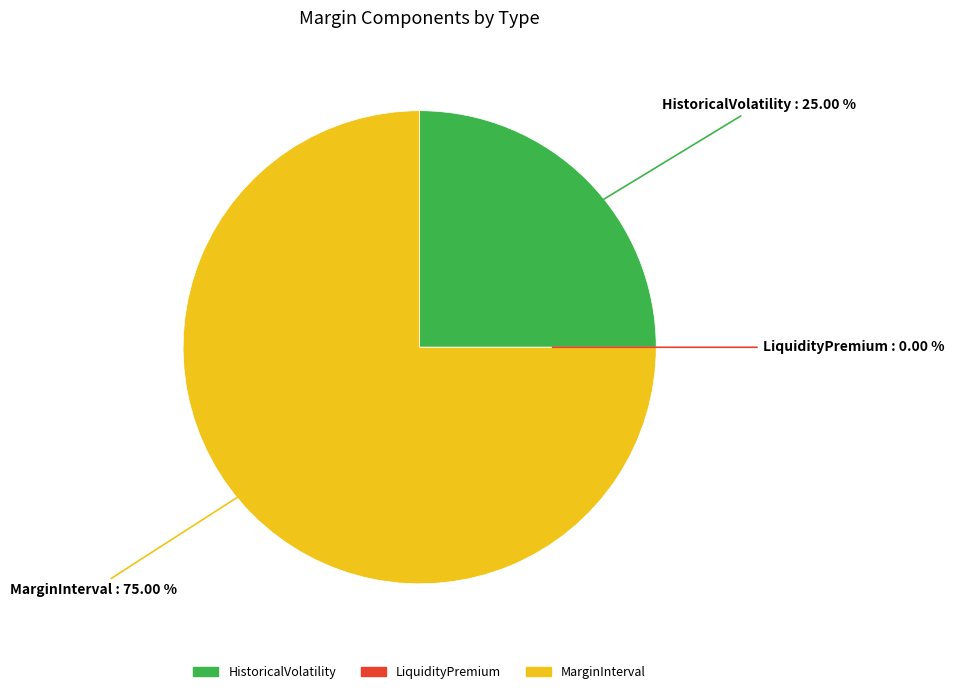

Which category has the biggest portion of the pie?

MarginInterval